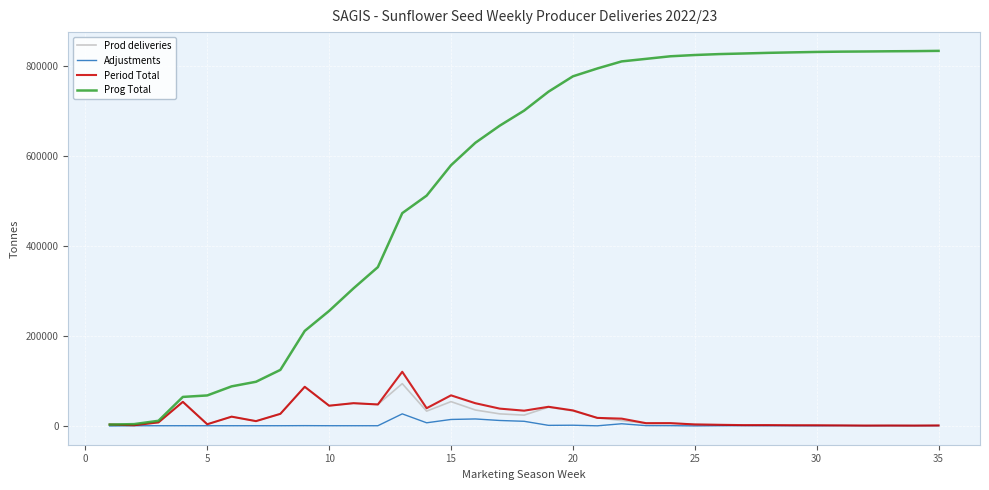

Which series has the largest total across all categories?

Prog Total